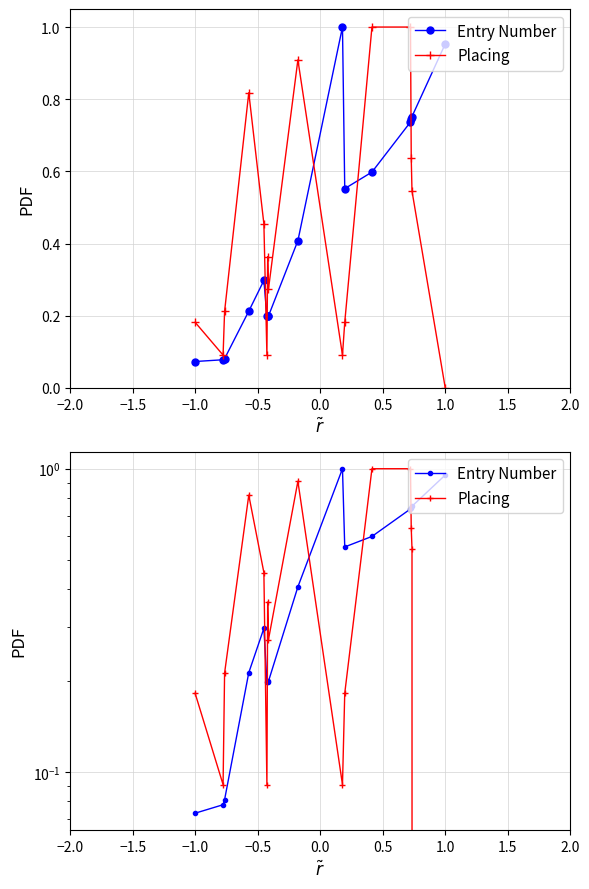

How many series are shown in this chart?

2